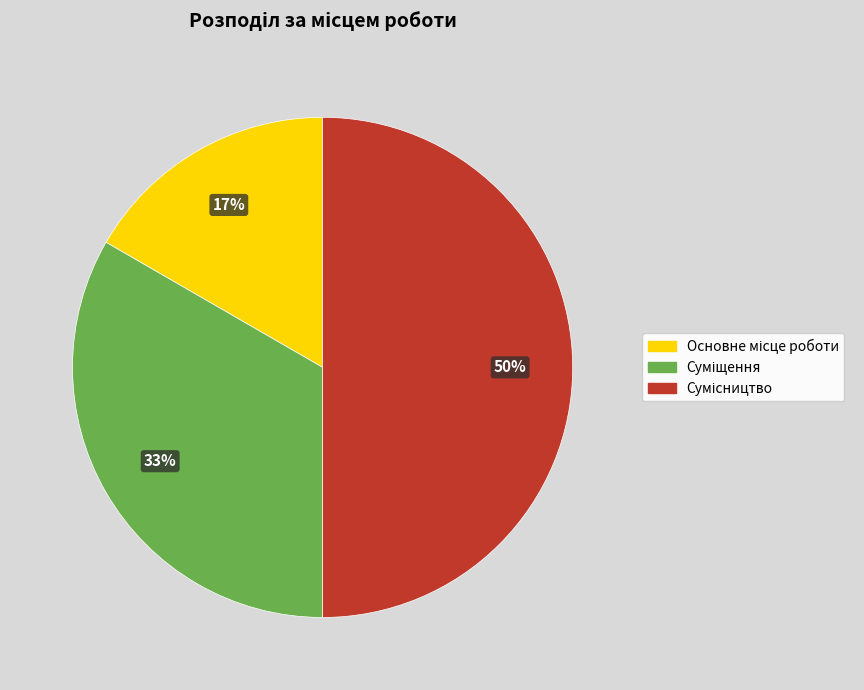

To the nearest percent, what is the average slice percentage?

33%